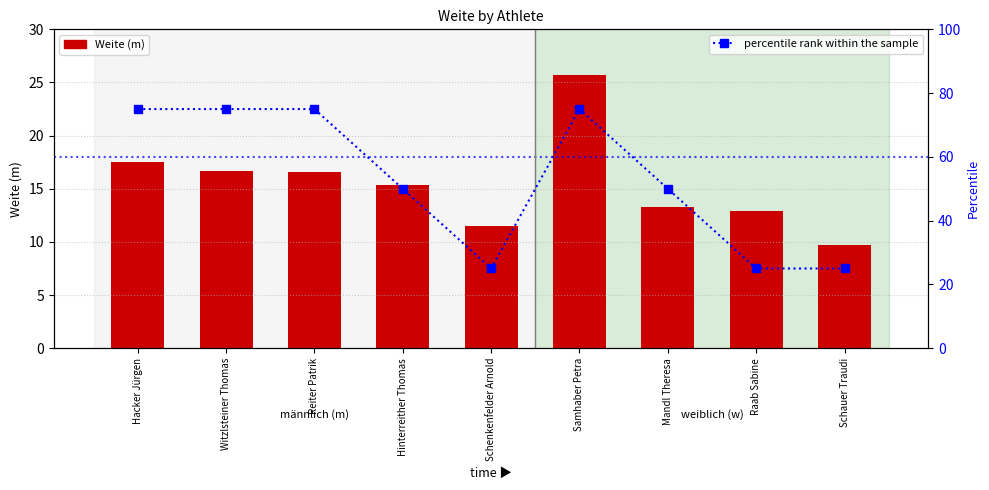

How many values exceed 50?

4